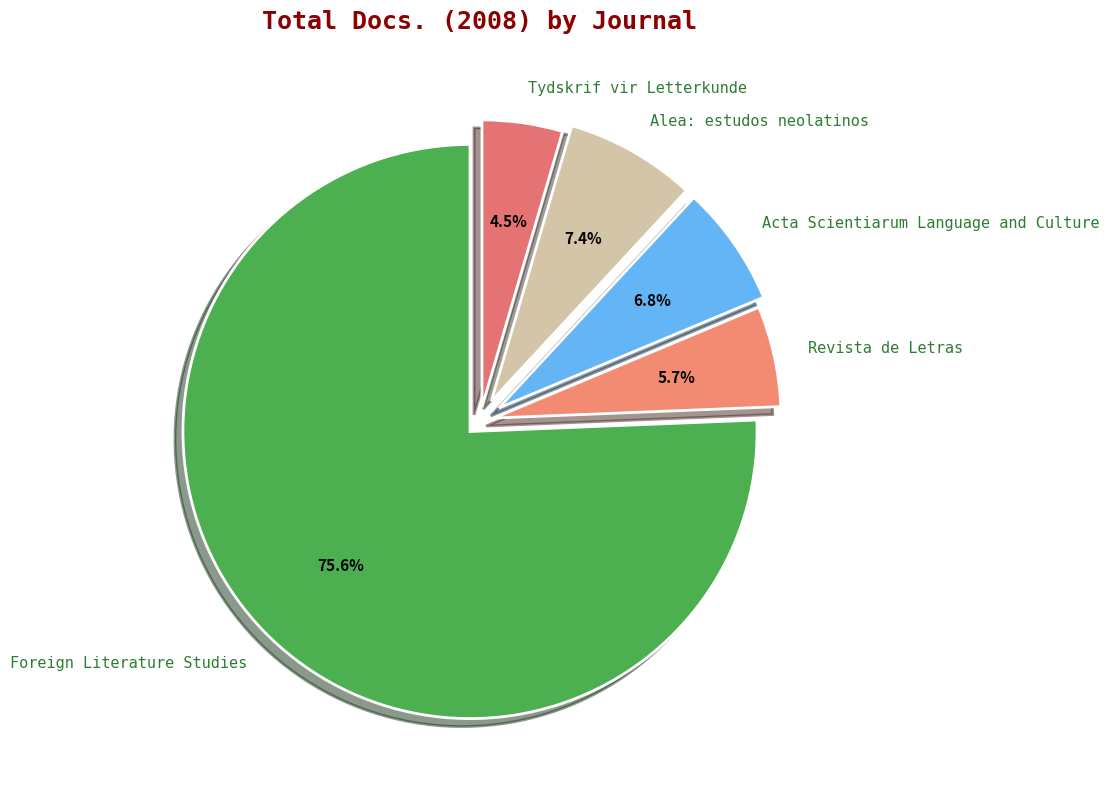

Does any single category account for the majority?

Yes